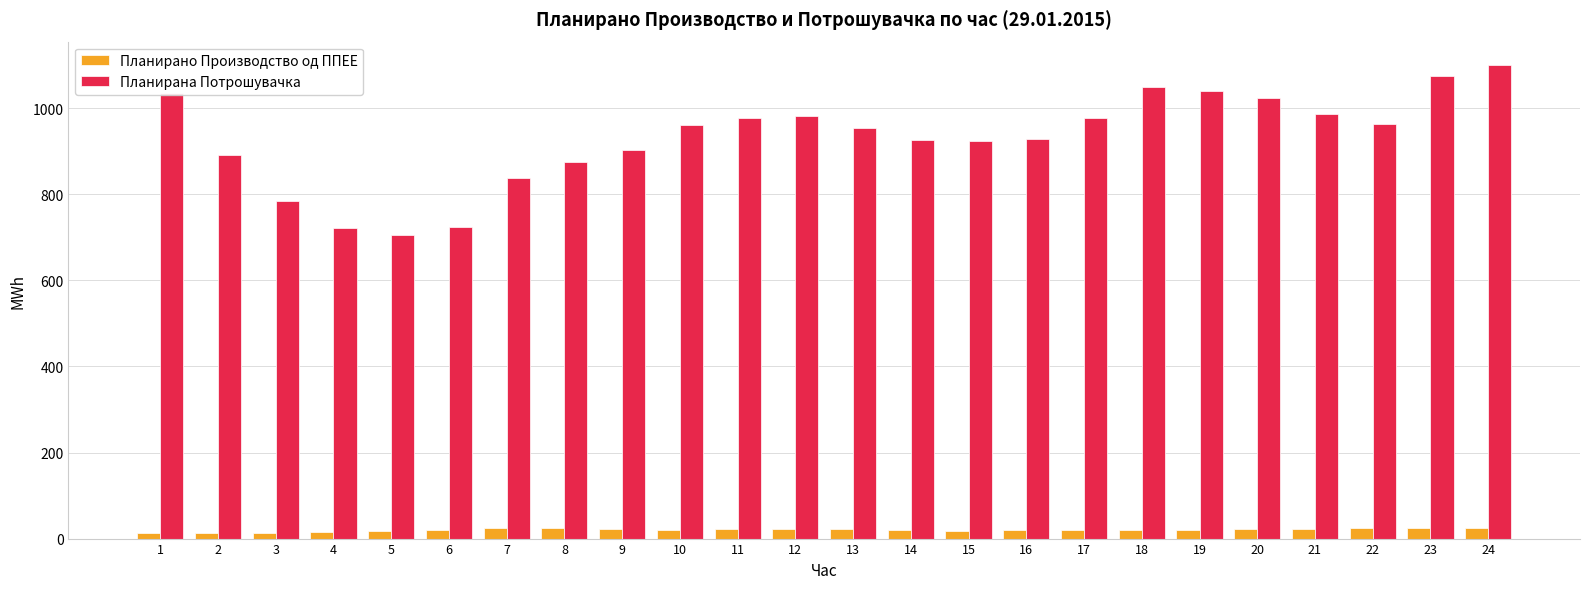

What is the difference between the highest and lowest values at 1?

1023.6